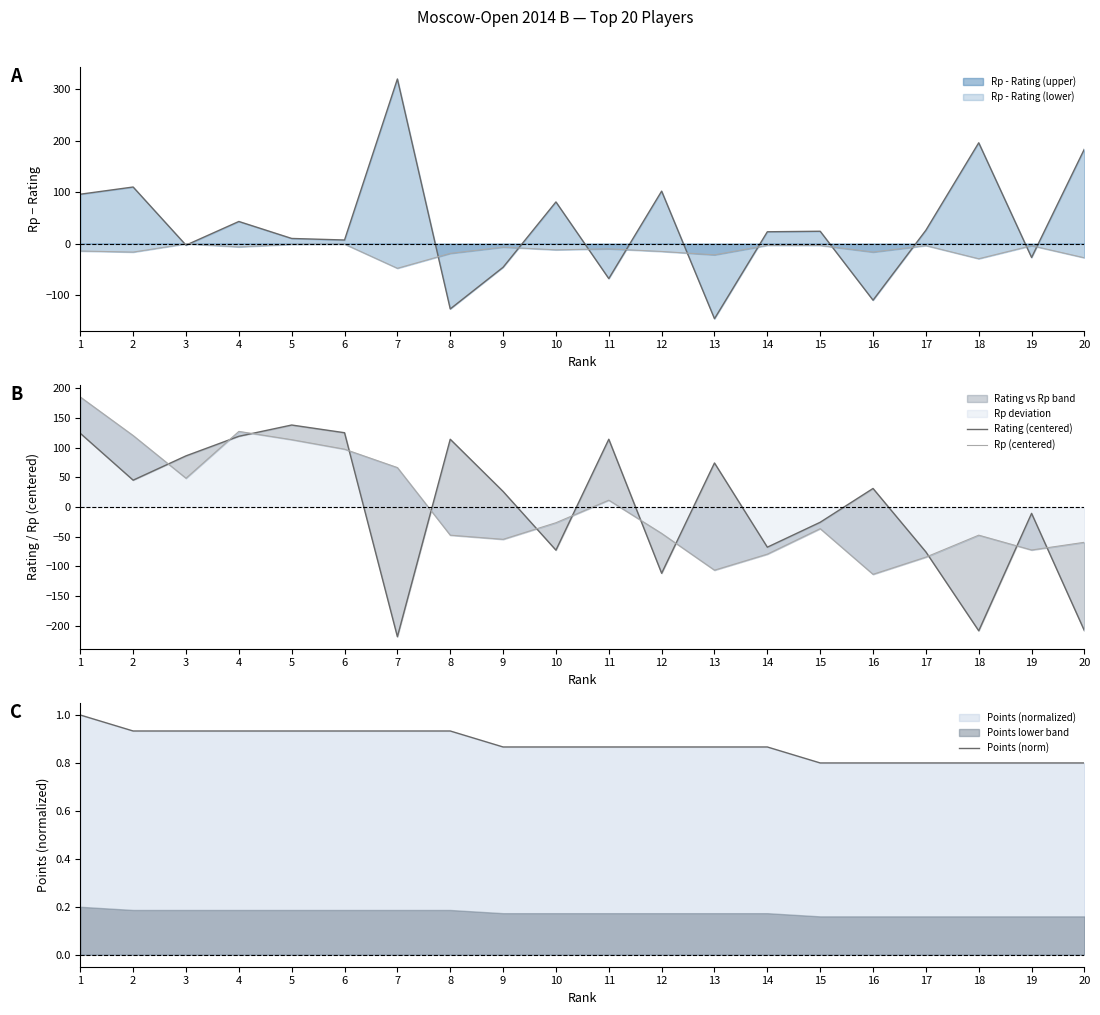

At which category is the sum across all series the highest?

1